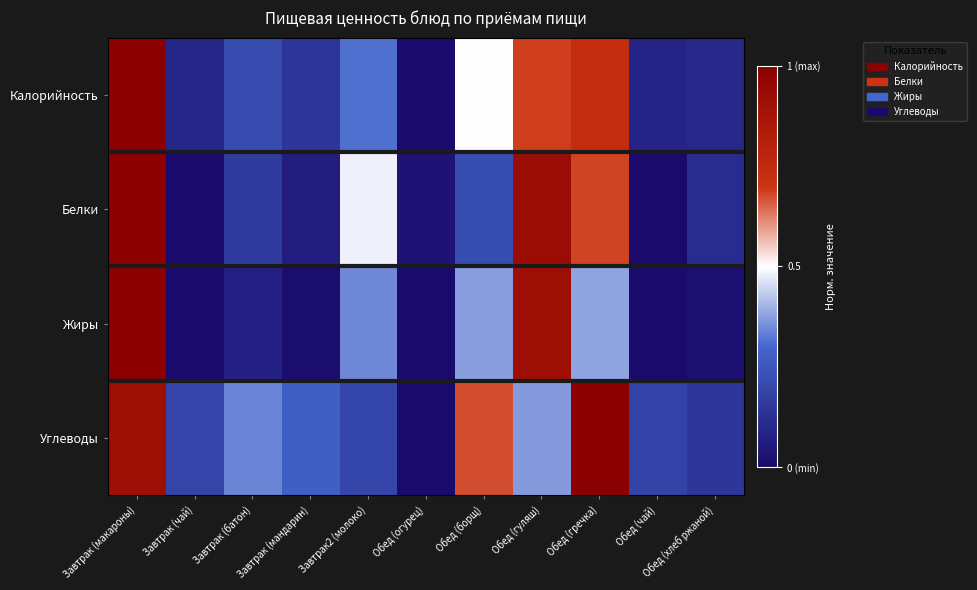

Rank the series by their maximum value, from lowest to highest.

Калорийность, Белки, Жиры, Углеводы